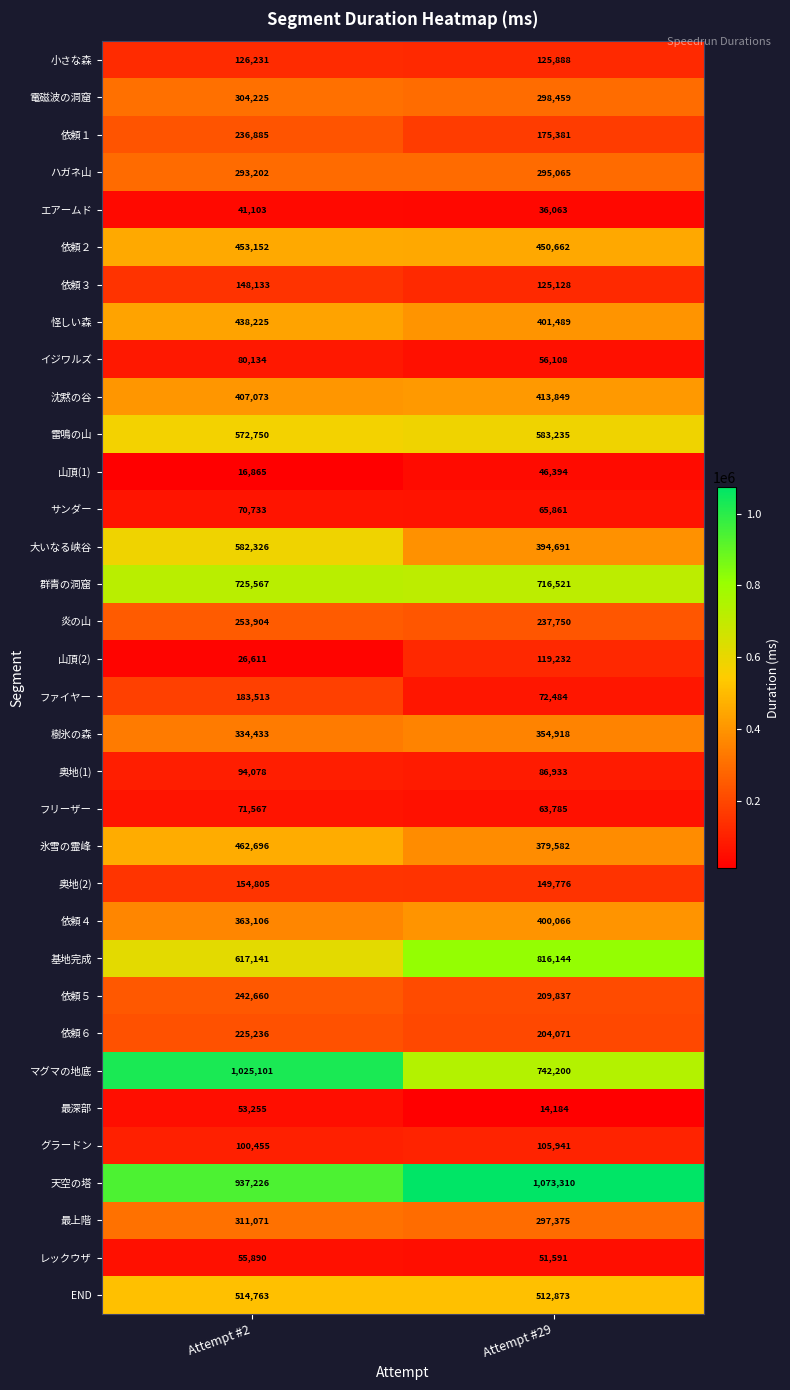

What value does the エアームド series have at Attempt #29?

36063